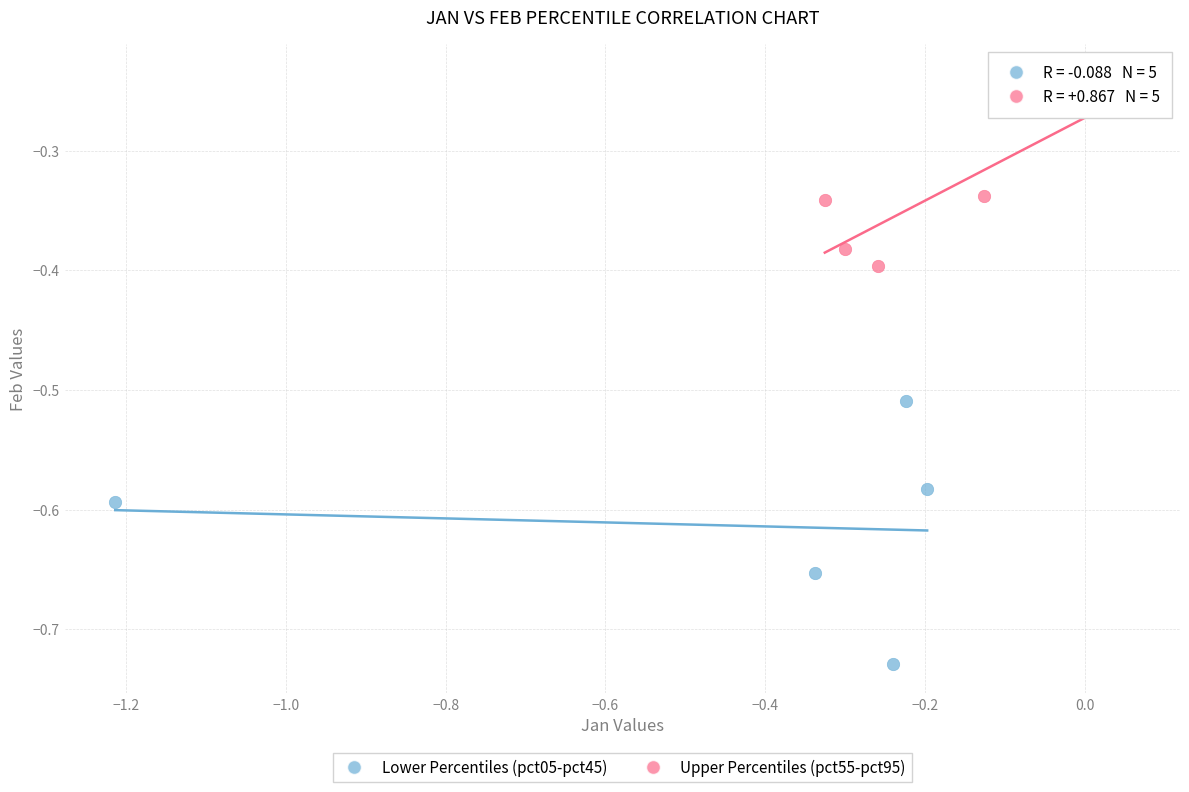

Which series reaches the maximum Y coordinate?

Upper Percentiles (pct55-pct95)